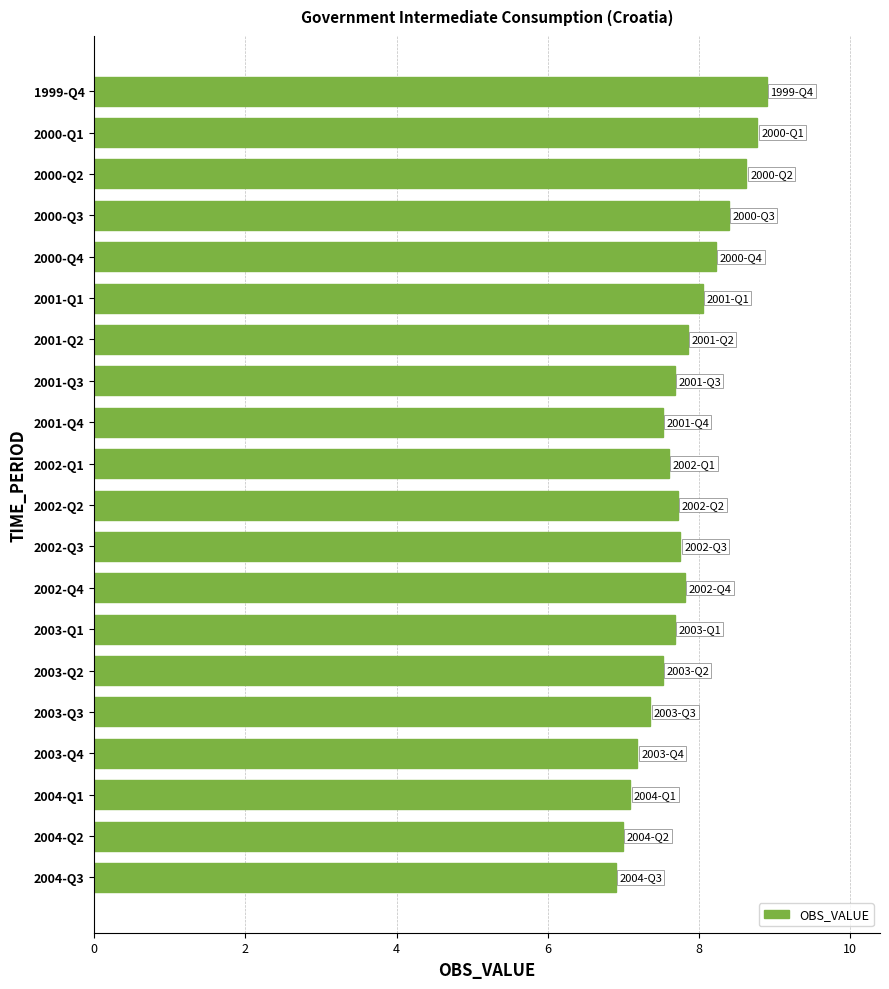

What is the label of the 2nd bar from the top?

2000-Q1